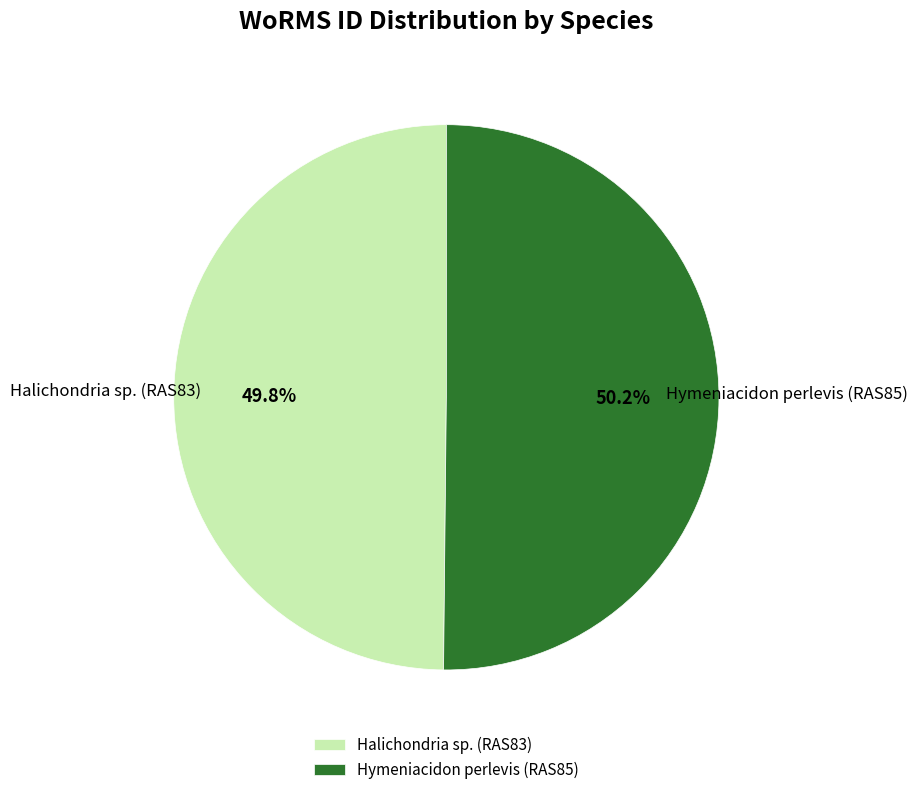

Is there a majority slice in this chart?

Yes